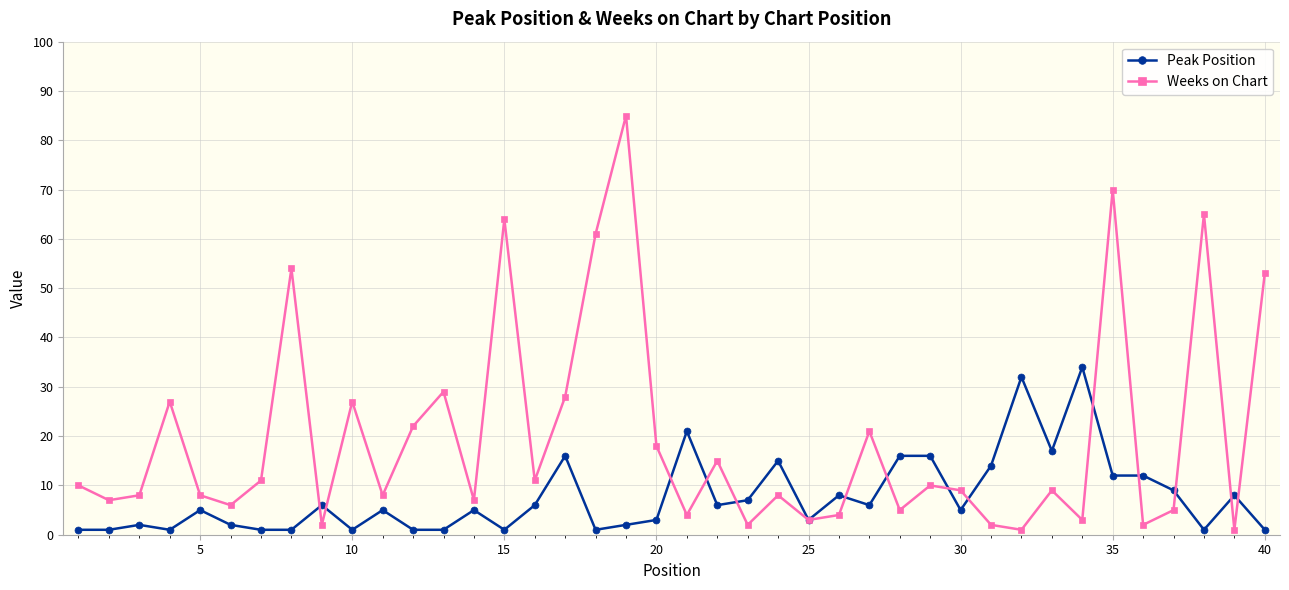

What is the average value of the Peak Position series?

8